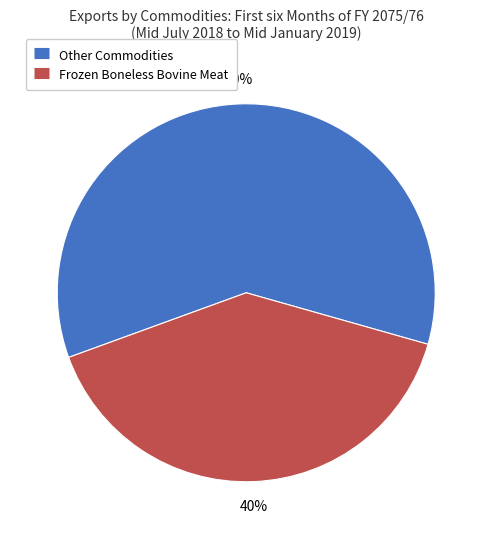

Does any single category account for the majority?

Yes